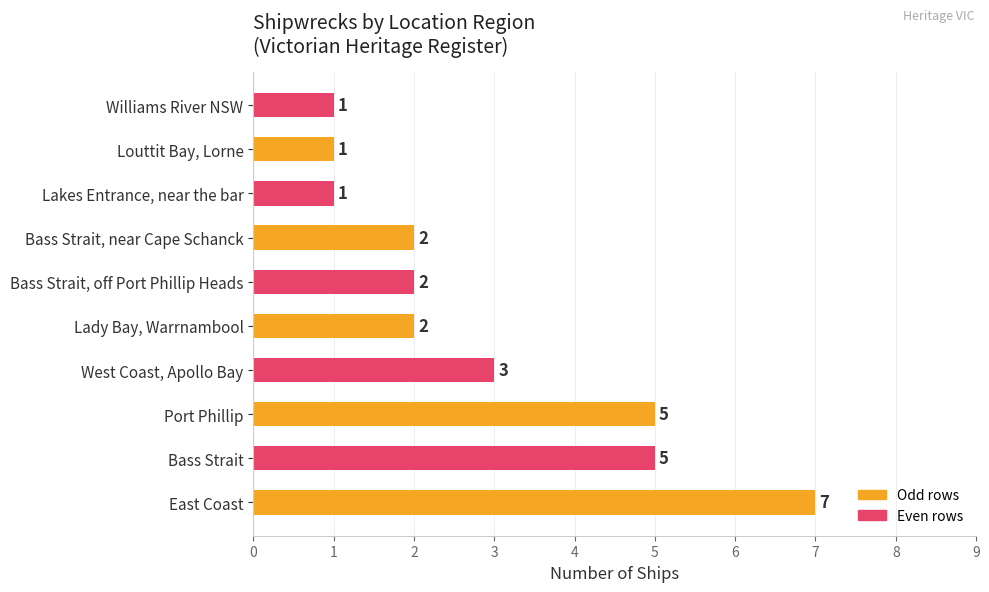

Approximately how many times larger is the value at Bass Strait compared to Lakes Entrance, near the bar?

5.0